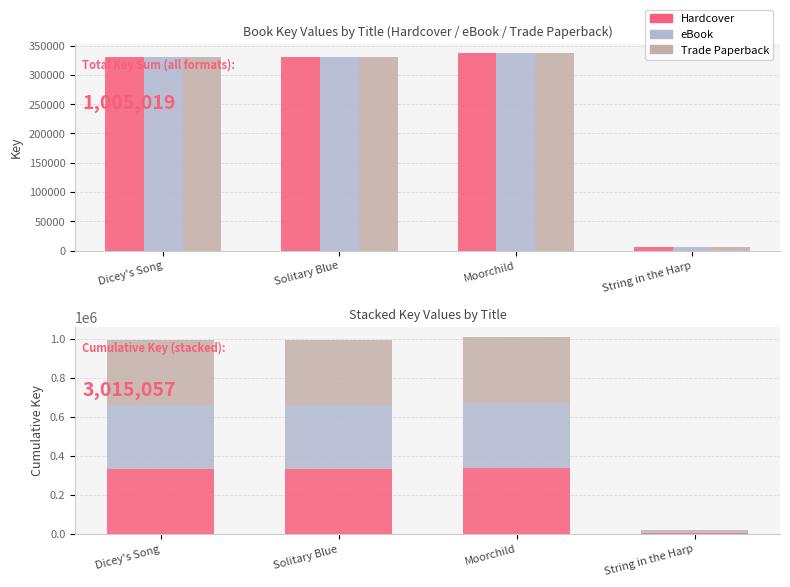

How many groups of bars are there?

4